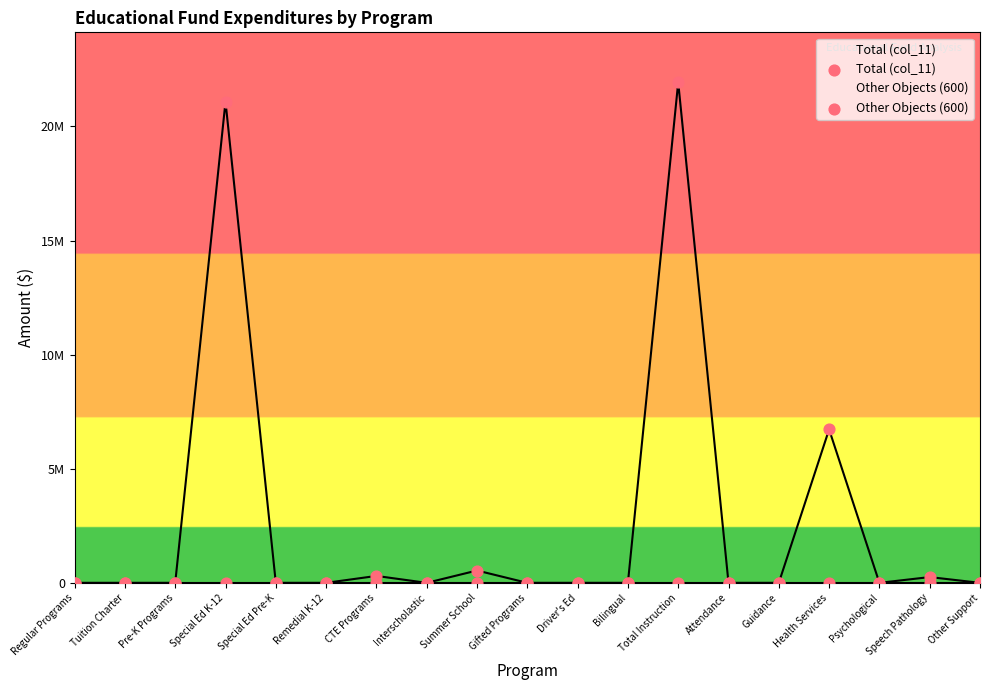

Which series has the largest total across all categories?

Total (col_11)